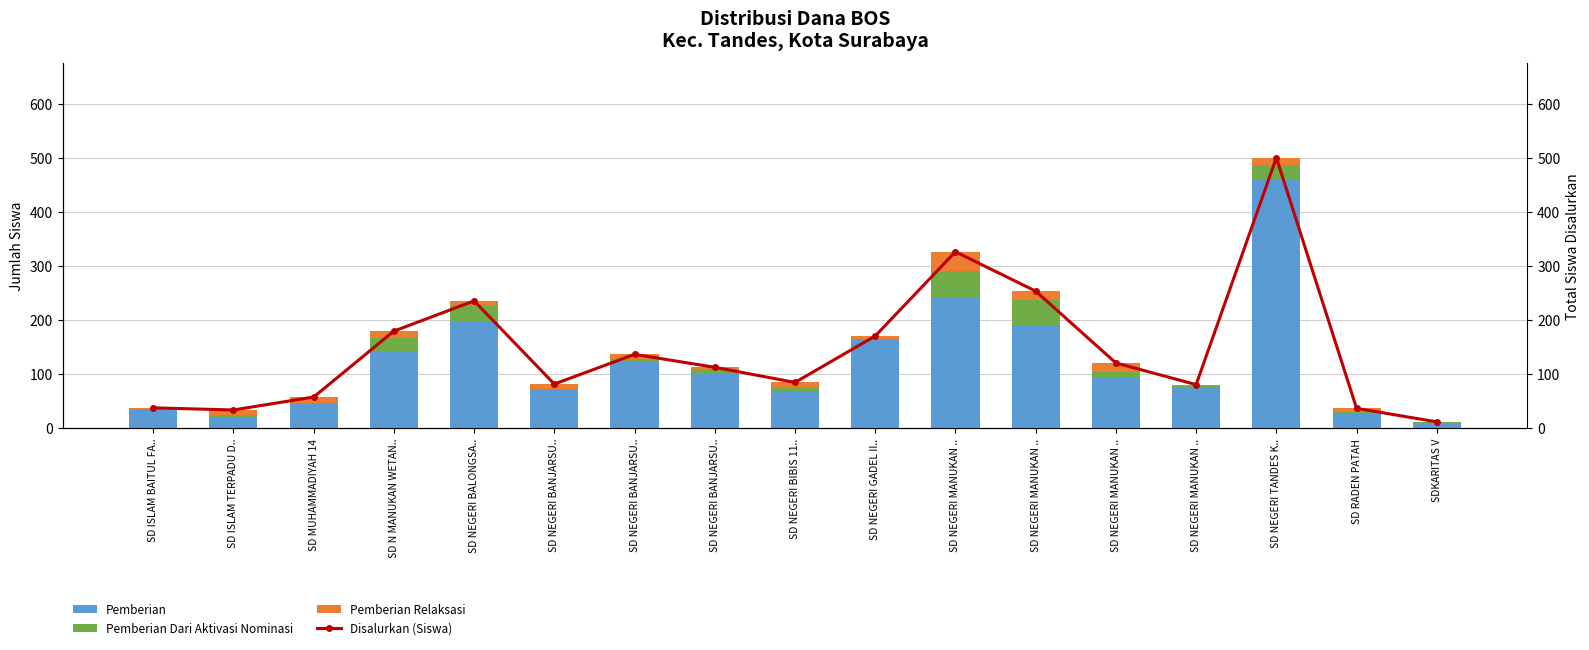

List the series in order of their peak value, lowest first.

Pemberian Relaksasi, Pemberian Dari Aktivasi Nominasi, Pemberian, Disalurkan (Siswa)